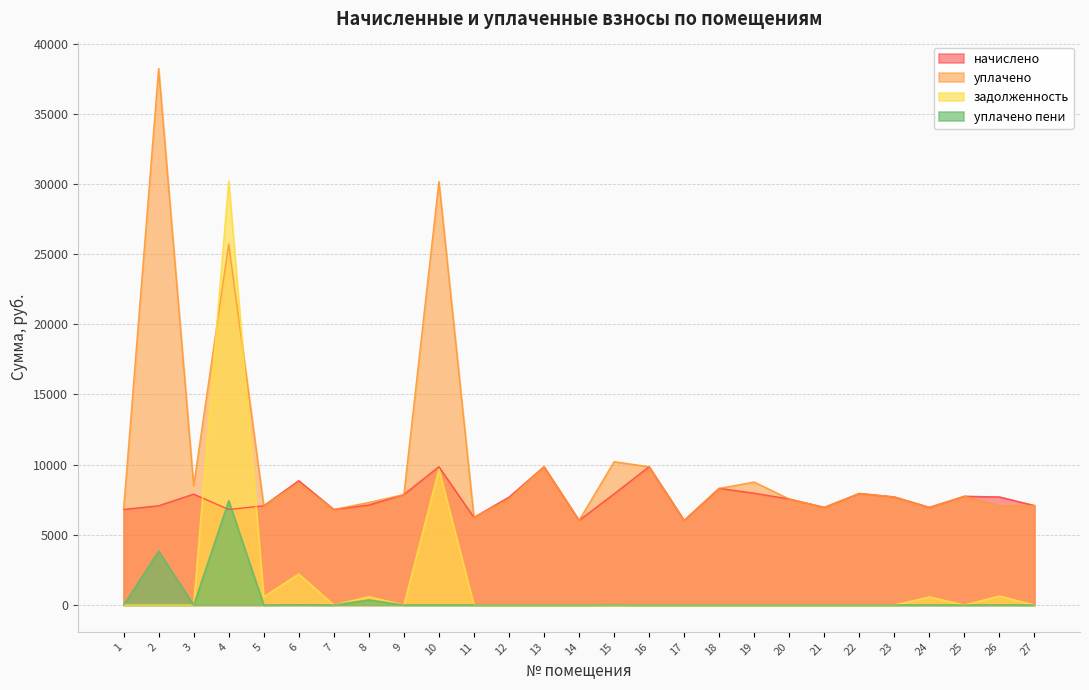

How many data points in уплачено are above 7700?

14